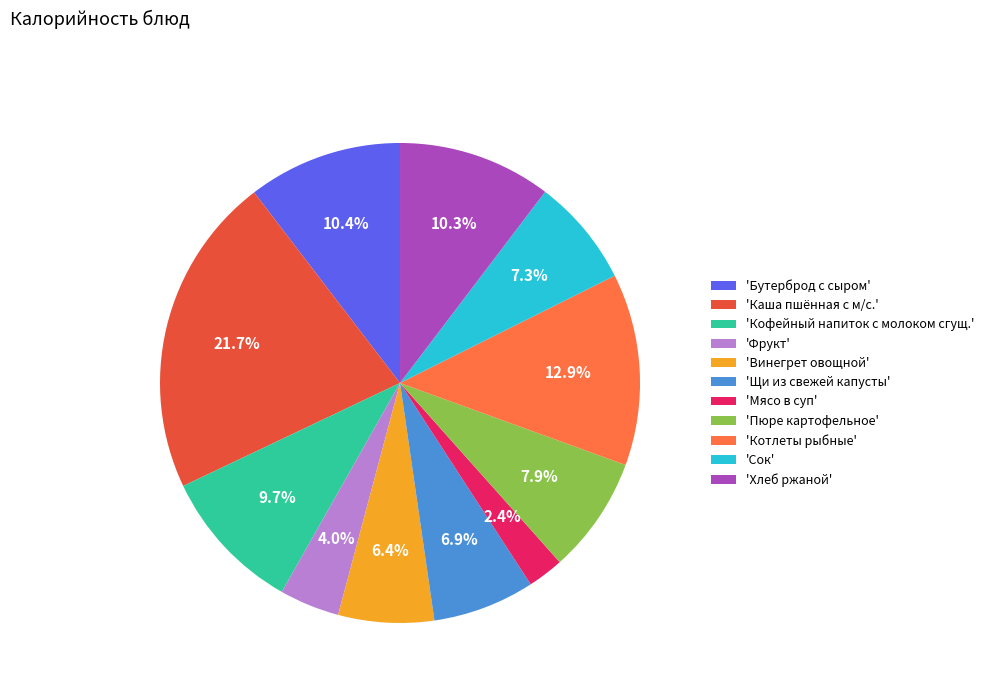

What is the ratio of the value at 'Каша пшённая с м/с.' to the value at 'Котлеты рыбные'?

1.7